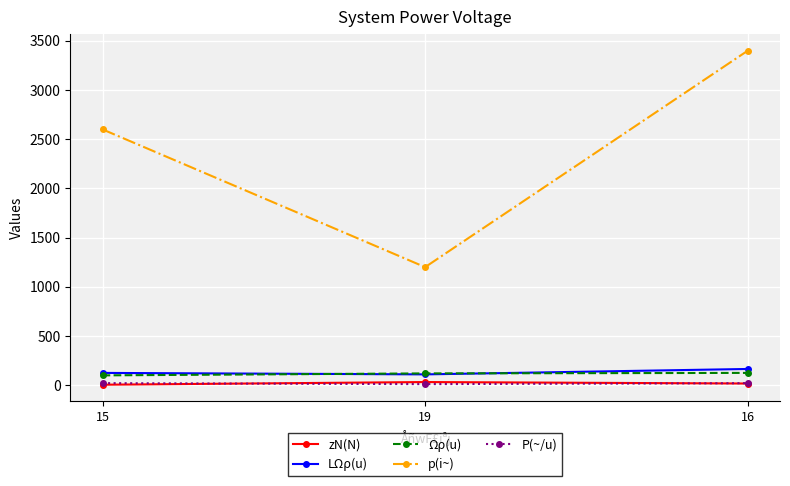

Which series has the largest range (max minus min)?

p(i~)